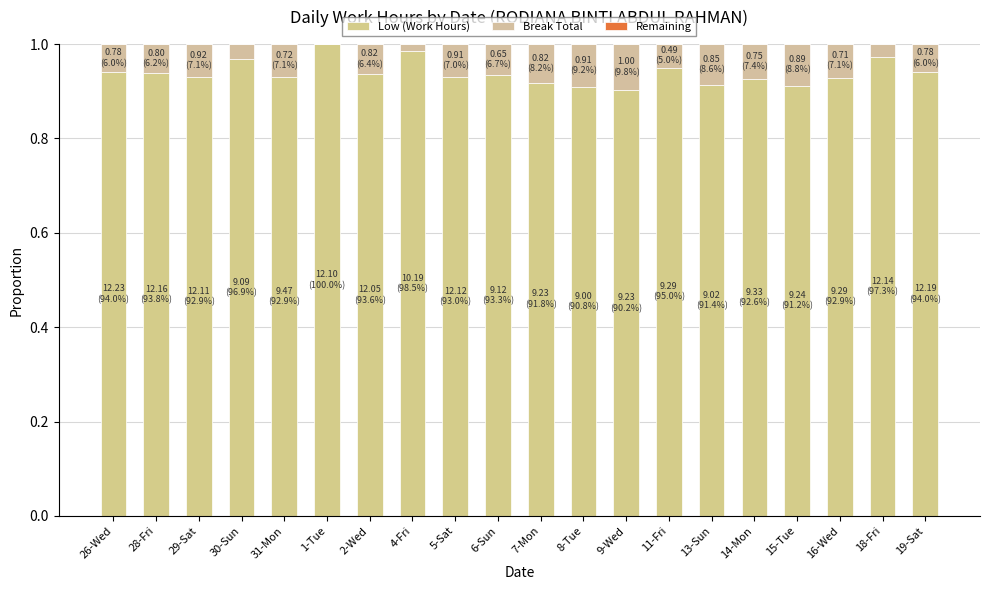

Count the number of data series in this chart.

2